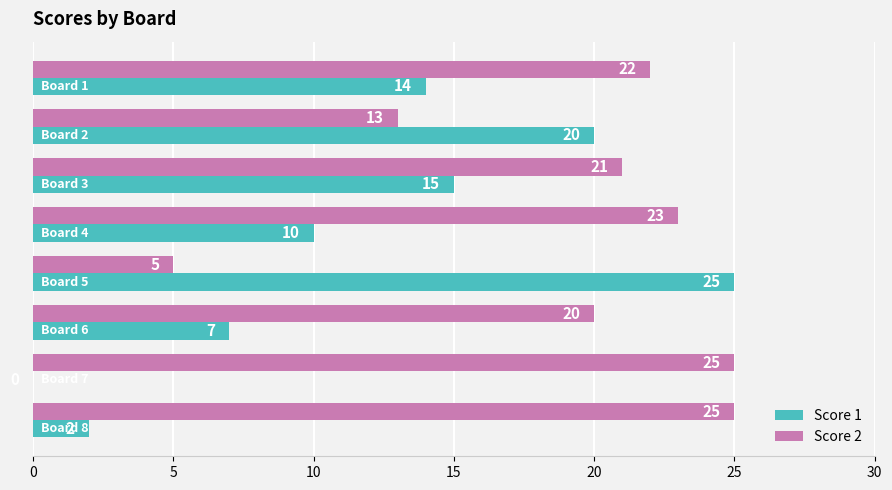

What is the maximum value shown in the chart?

25